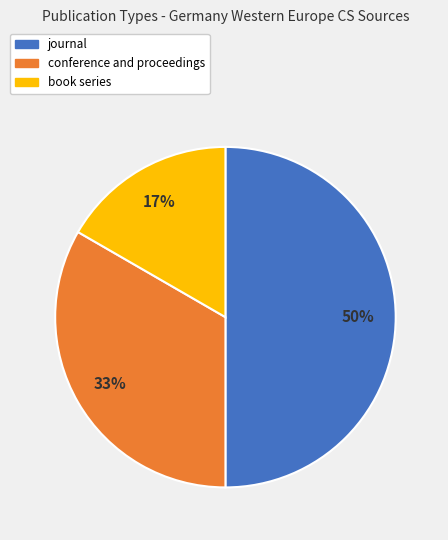

Which slice is the smallest?

book series